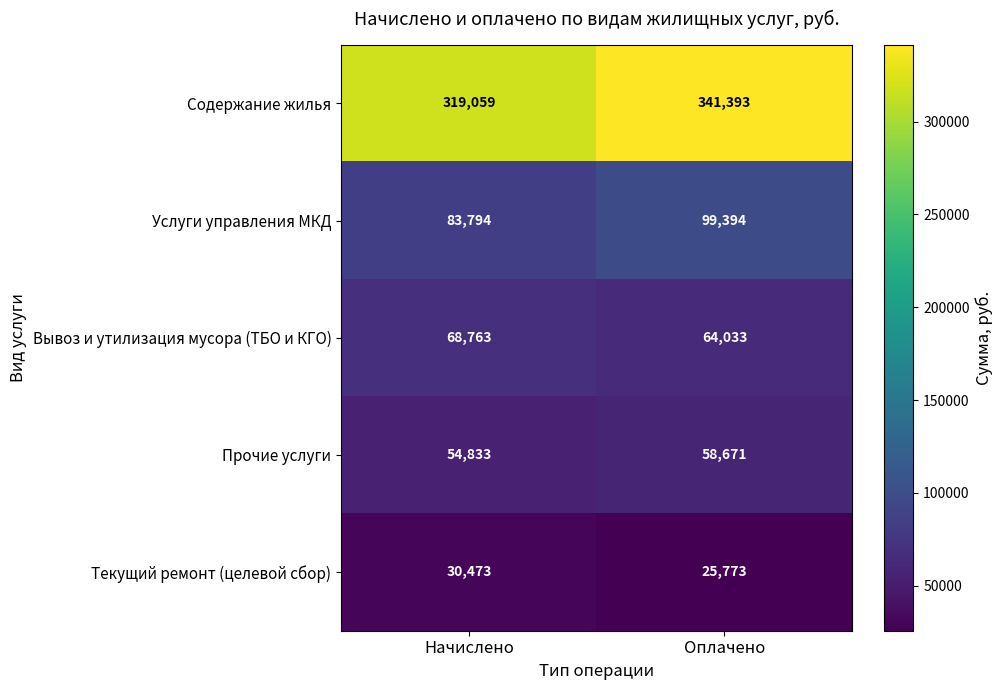

Reading left to right, what are all the values shown in this chart?

Содержание жилья: 319059	341393
Услуги управления МКД: 83794	99394
Вывоз и утилизация мусора (ТБО и КГО): 68763	64033
Прочие услуги: 54833	58671
Текущий ремонт (целевой сбор): 30473	25773